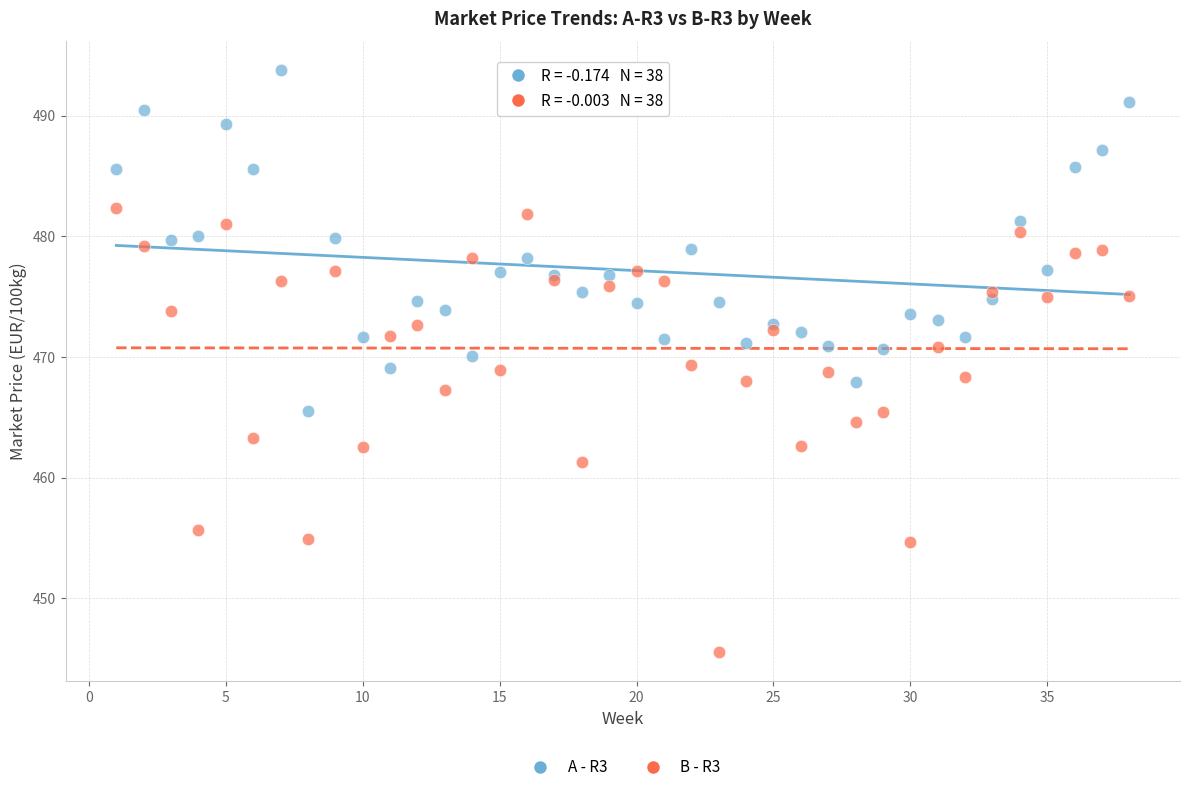

What are all the series names shown in the legend?

A - R3, B - R3